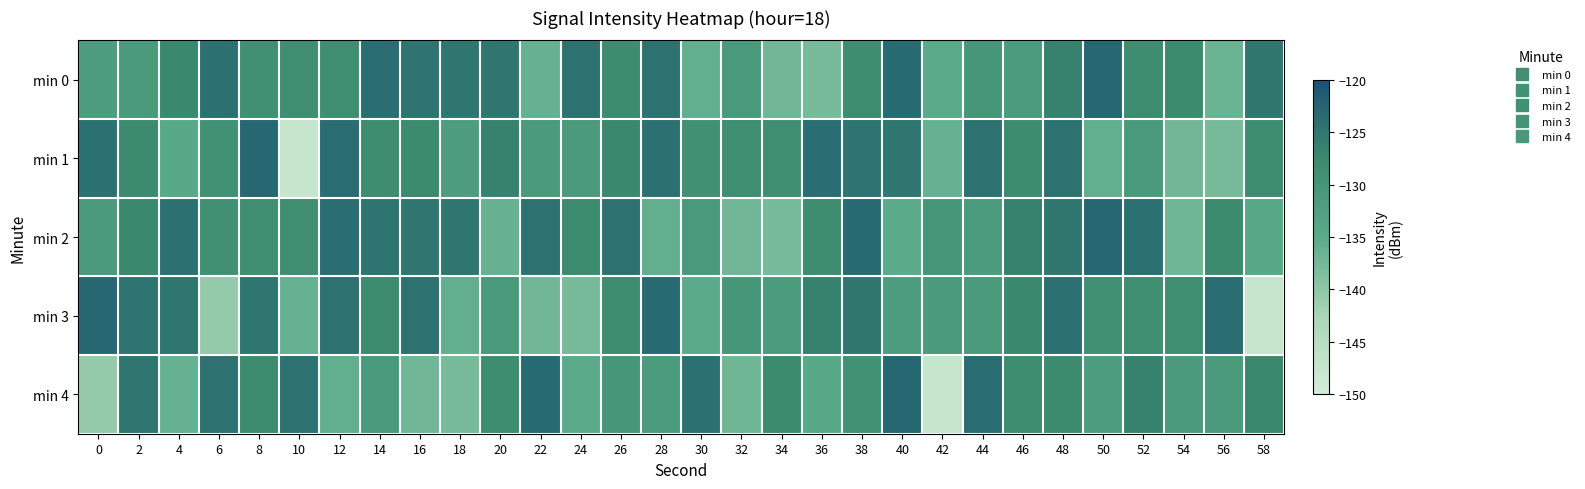

What is the total value across all series at 52?

-638.6